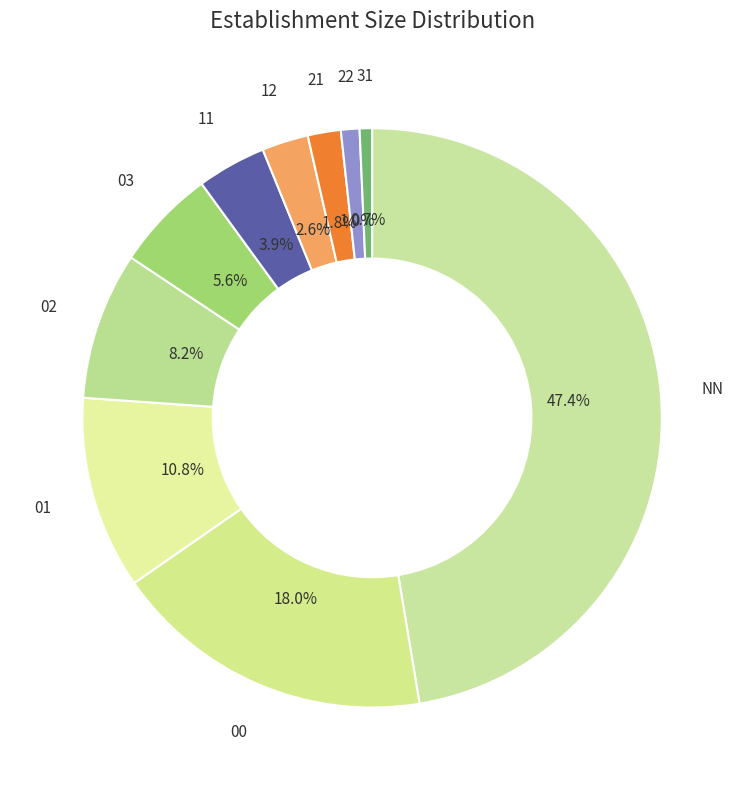

True or false: 02 accounts for 8% of the total.

True